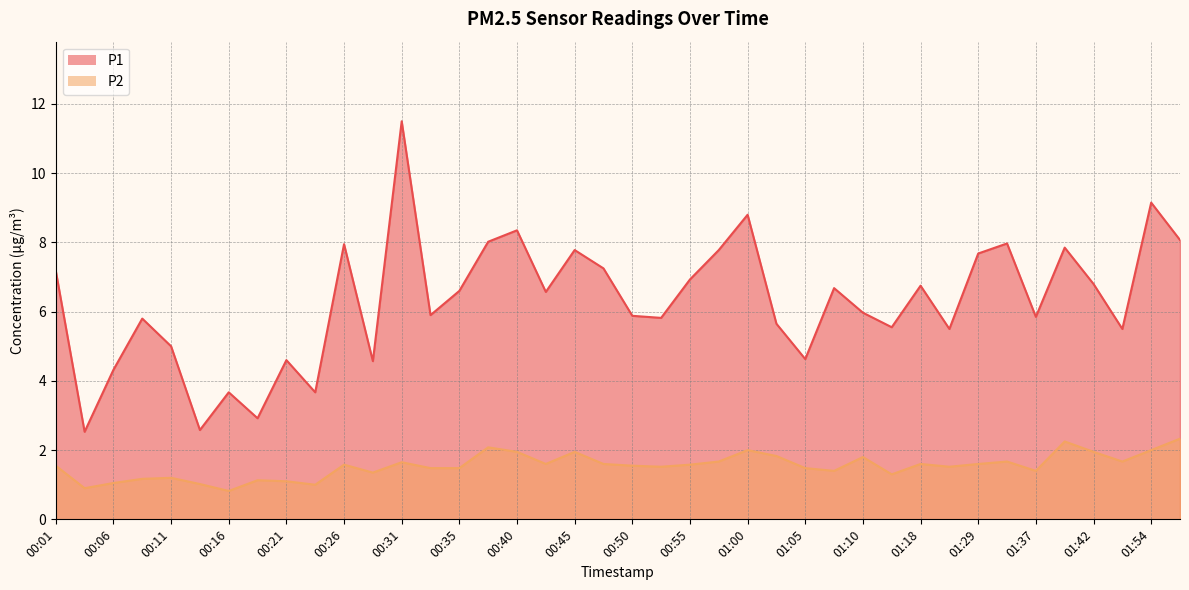

What is the value of the P1 point at the 23rd from the left?

6.9